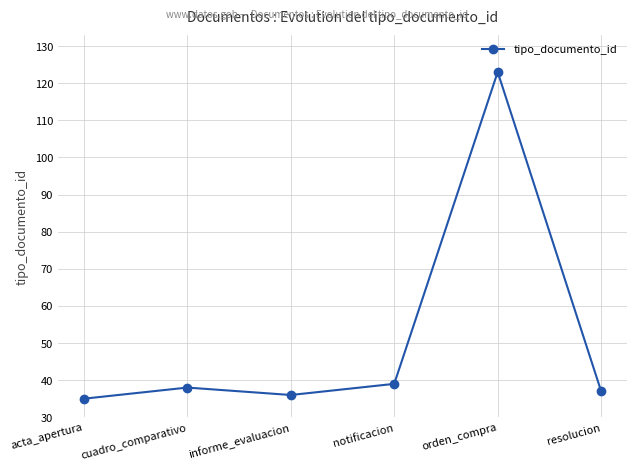

What is the average value?

51